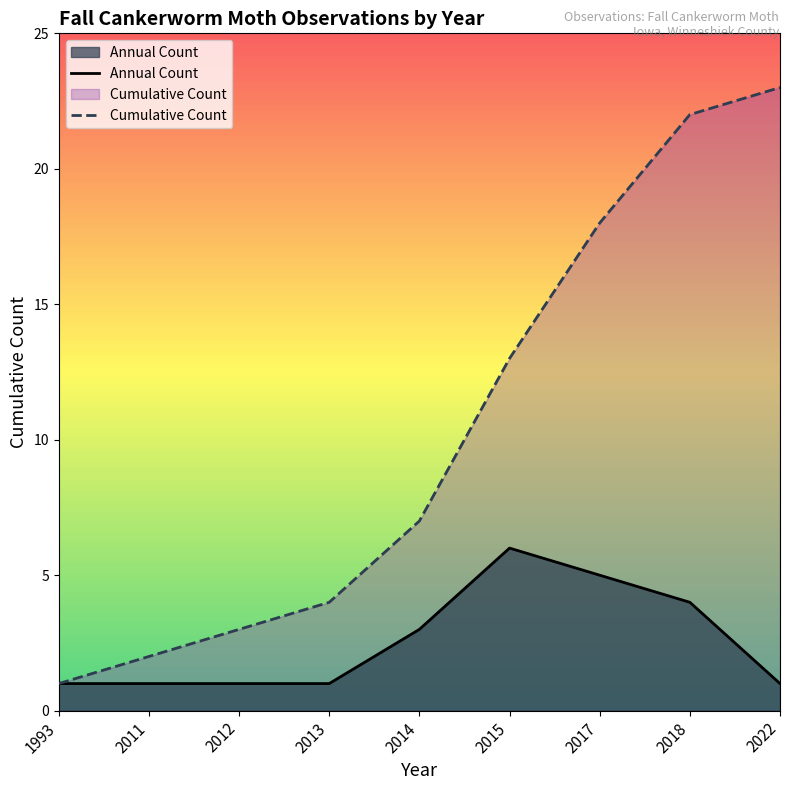

What is the sum of the Cumulative Count values at 2015 and 2011?

15